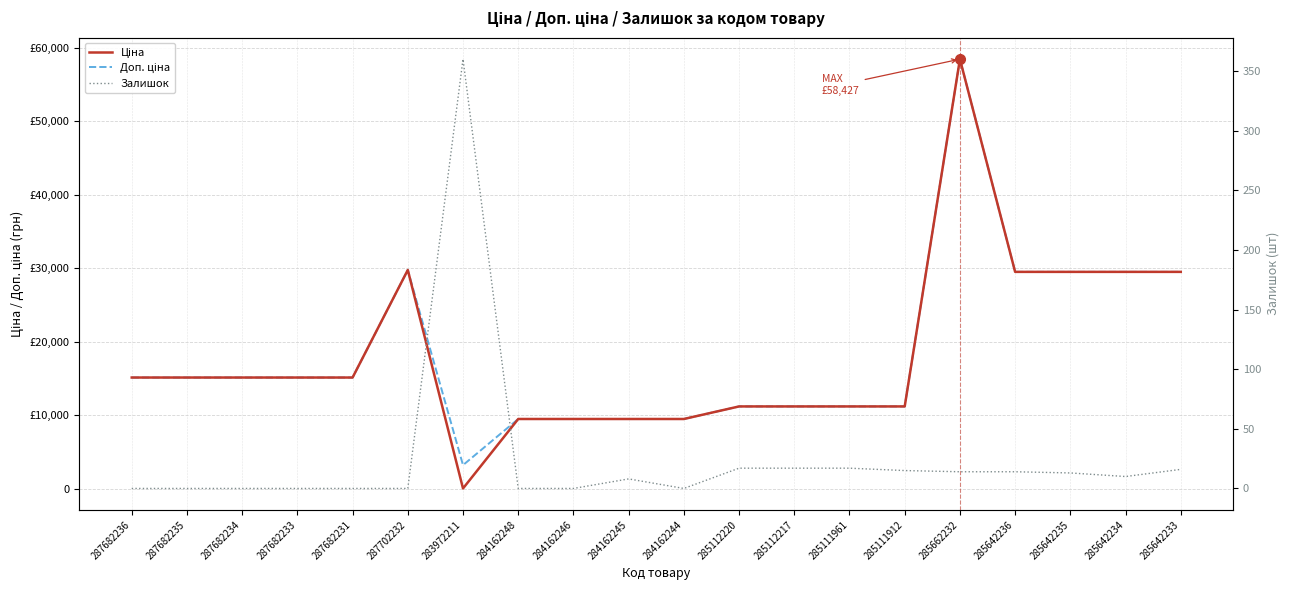

Reading left to right, what are all the values shown in this chart?

Ціна: 287682236=15120.0	287682235=15120.0	287682234=15120.0	287682233=15120.0	287682231=15120.0	287702232=29747.2	283972211=32.0	284162248=9480.1	284162246=9480.1	284162245=9480.1	284162244=9480.1	285112220=11188.2	285112217=11188.2	285111961=11188.2	285111912=11188.2	285662232=58426.5	285642236=29491.5	285642235=29491.5	285642234=29491.5	285642233=29491.5
Доп. ціна: 287682236=15120.0	287682235=15120.0	287682234=15120.0	287682233=15120.0	287682231=15120.0	287702232=29747.2	283972211=3205.0	284162248=9480.1	284162246=9480.1	284162245=9480.1	284162244=9480.1	285112220=11188.2	285112217=11188.2	285111961=11188.2	285111912=11188.2	285662232=58426.5	285642236=29491.5	285642235=29491.5	285642234=29491.5	285642233=29491.5
Залишок: 287682236=0.0	287682235=0.0	287682234=0.0	287682233=0.0	287682231=0.0	287702232=0.0	283972211=360.0	284162248=0.0	284162246=0.0	284162245=8.0	284162244=0.0	285112220=17.0	285112217=17.0	285111961=17.0	285111912=15.0	285662232=14.0	285642236=14.0	285642235=13.0	285642234=10.0	285642233=16.0